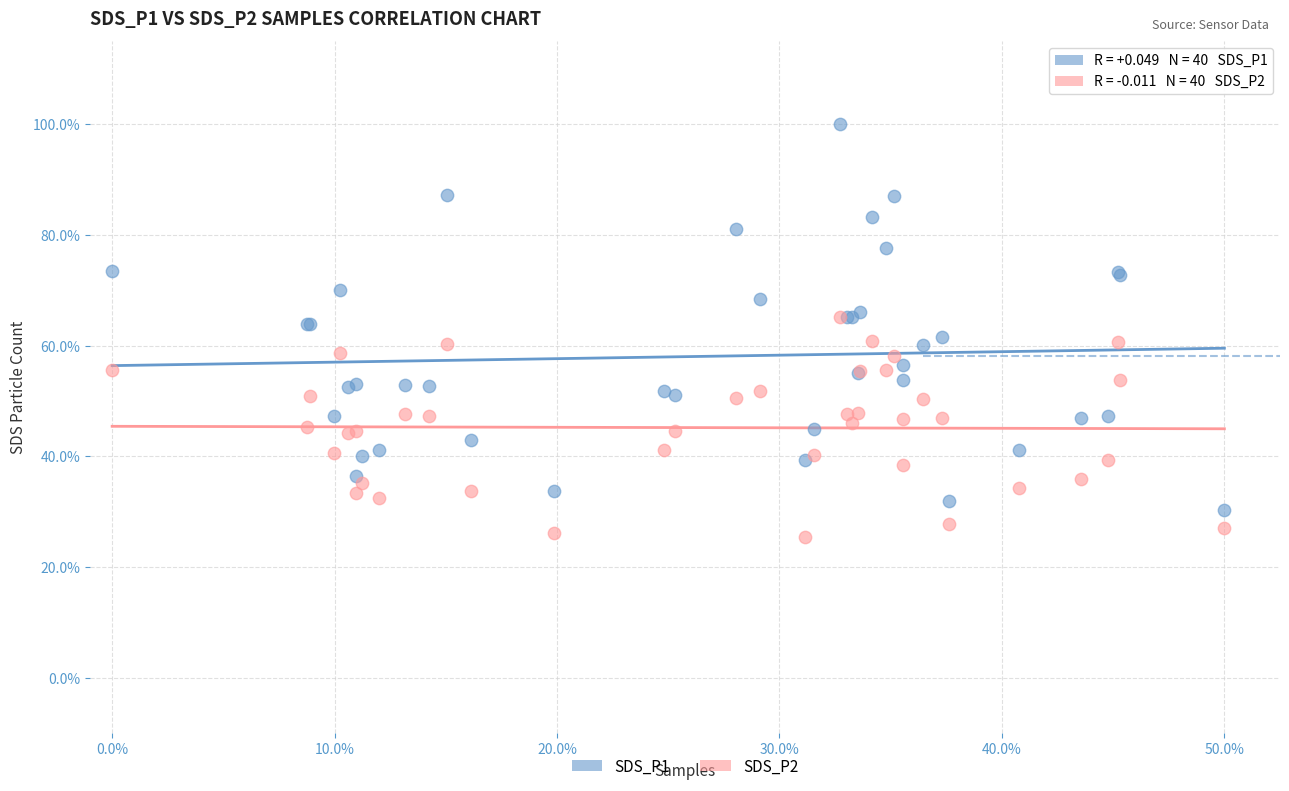

Which series reaches the minimum Y coordinate?

SDS_P2